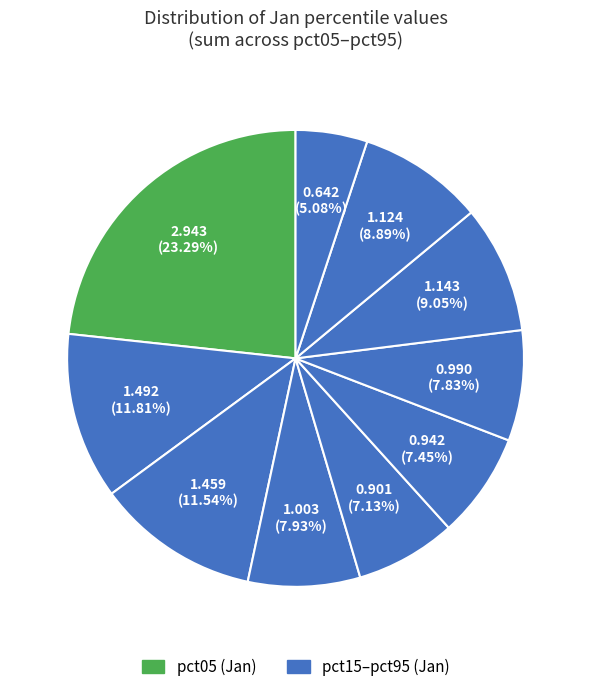

To the nearest percent, what is the difference between the largest and smallest slice percentages?

18%